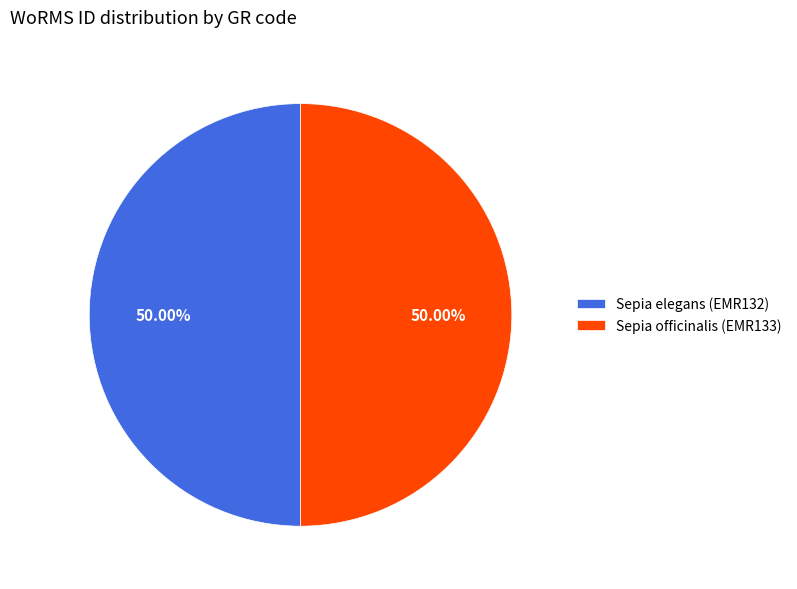

What is the ratio of the value at Sepia elegans (EMR132) to the value at Sepia officinalis (EMR133)?

1.0